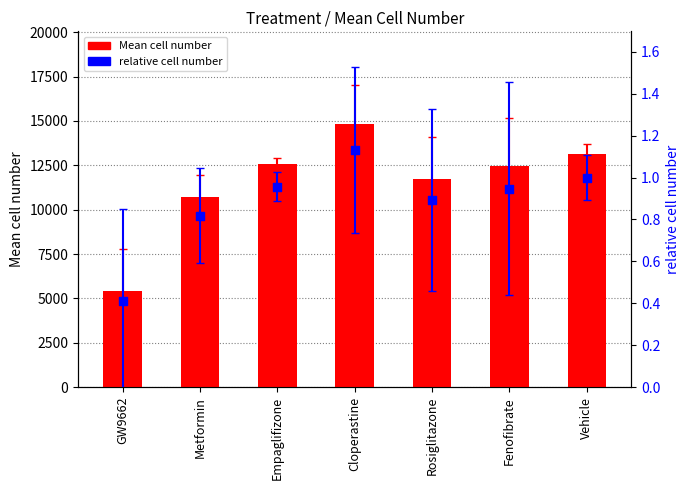

Is the value of relative cell number at Empaglifizone greater than the value of Mean cell number at Vehicle?

No